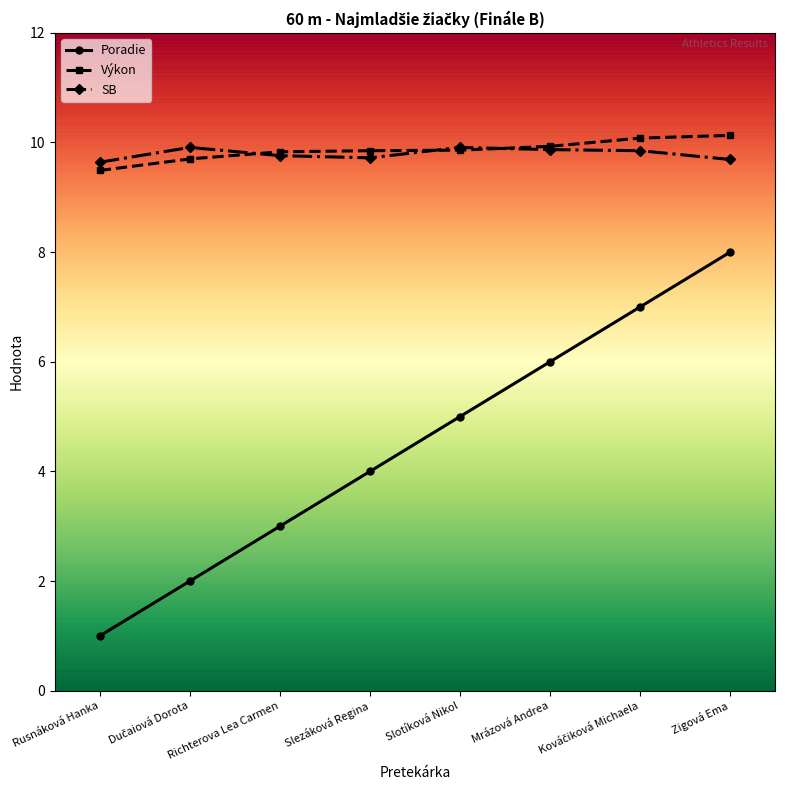

What is the maximum value shown in the chart?

10.1